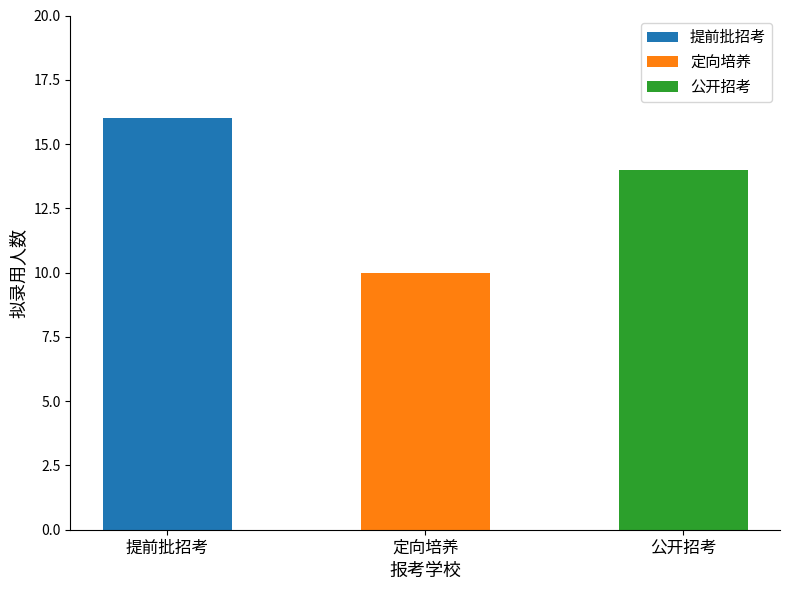

At which category does the chart reach its peak across all series?

提前批招考